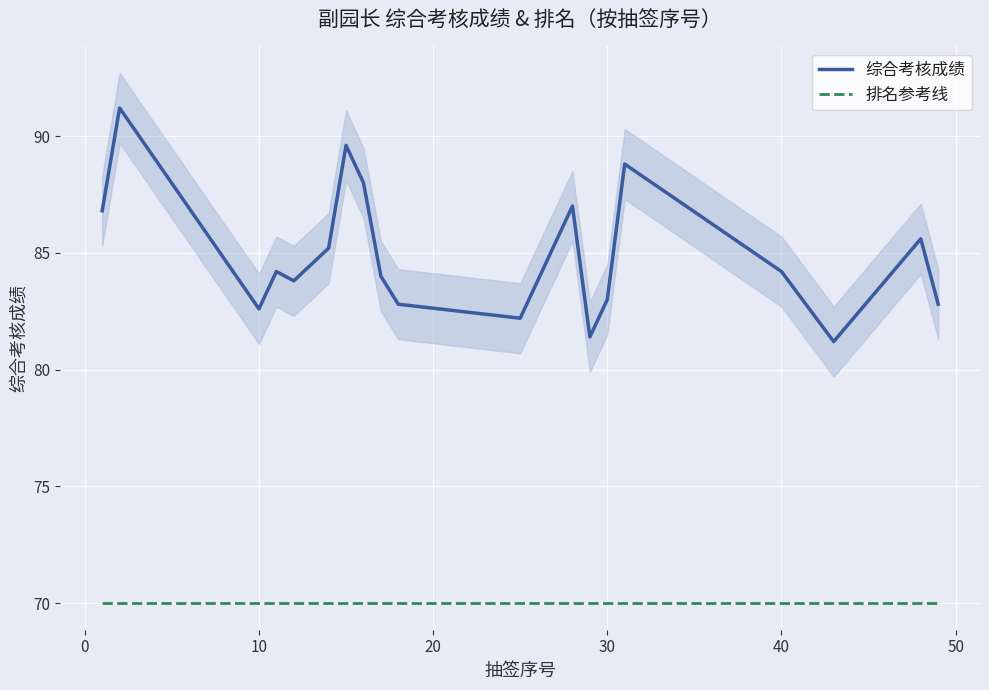

List the series in order of their overall mean, lowest first.

排名参考线, 综合考核成绩